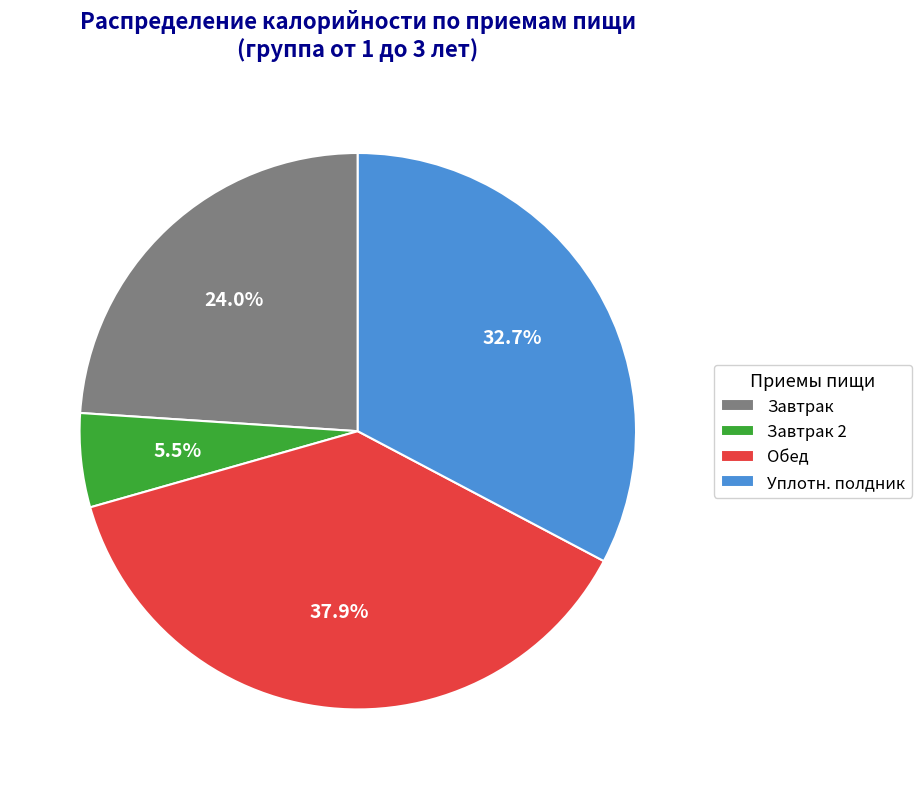

Count the number of slices in the pie.

4